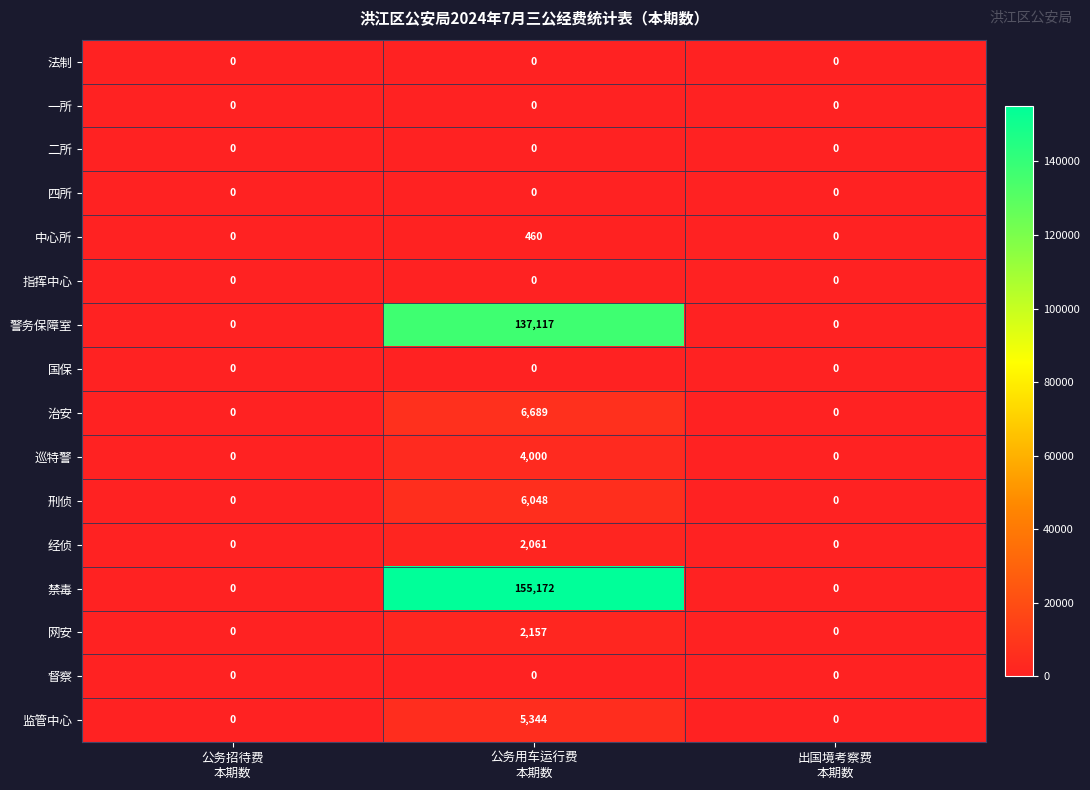

Between 公务用车运行费
本期数 and 出国境考察费
本期数, which series saw the biggest shift?

禁毒